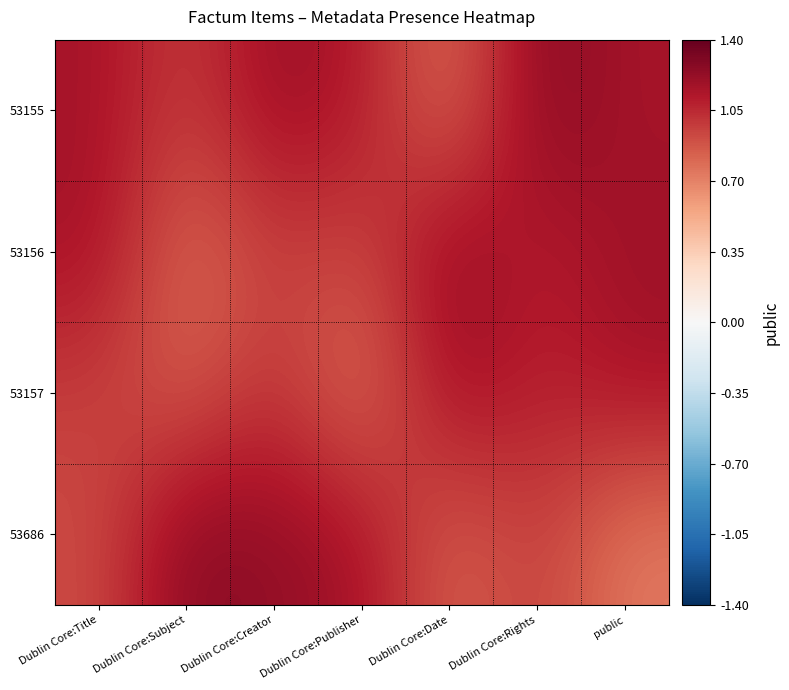

Rank the series by their average value, from highest to lowest.

53155, 53156, 53686, 53157